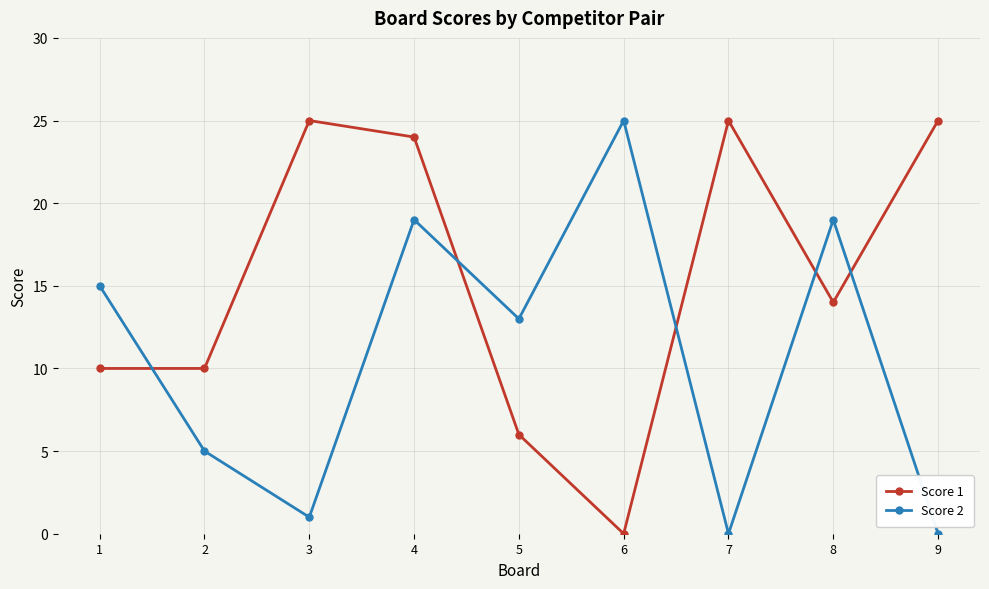

What is the value of the Score 2 point at the 4th from the left?

19